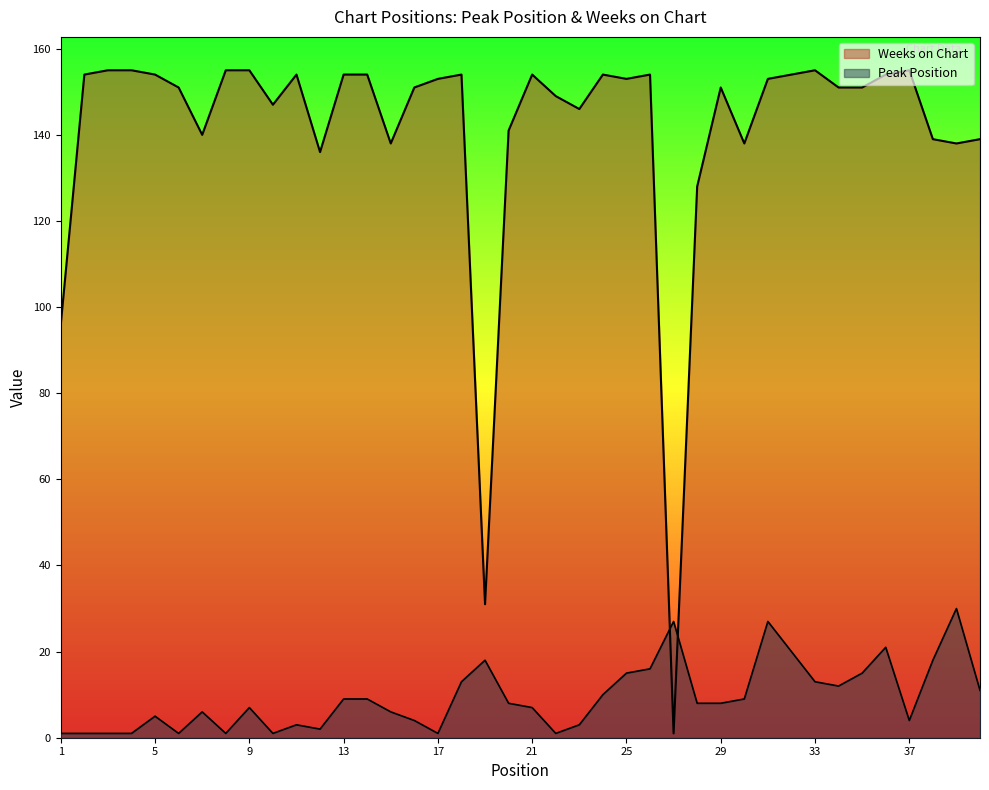

Does the chart have visible grid lines?

No